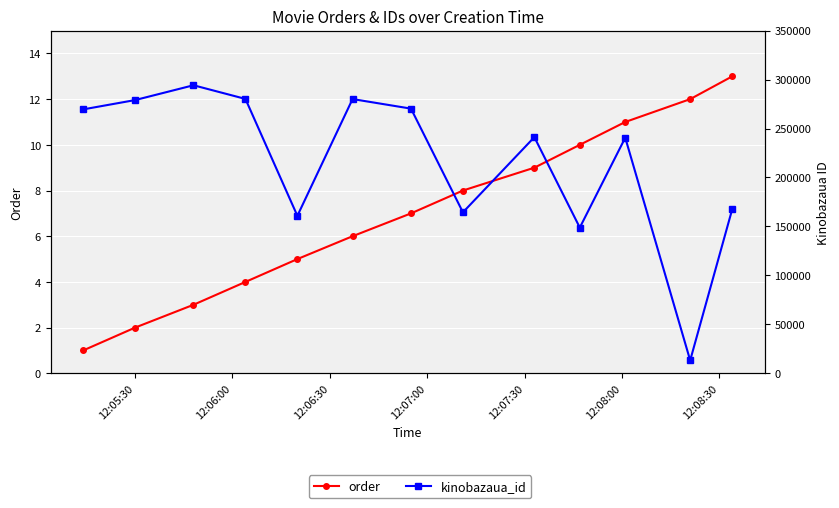

The value of order at 12:06:30 is 4. True or false?

False